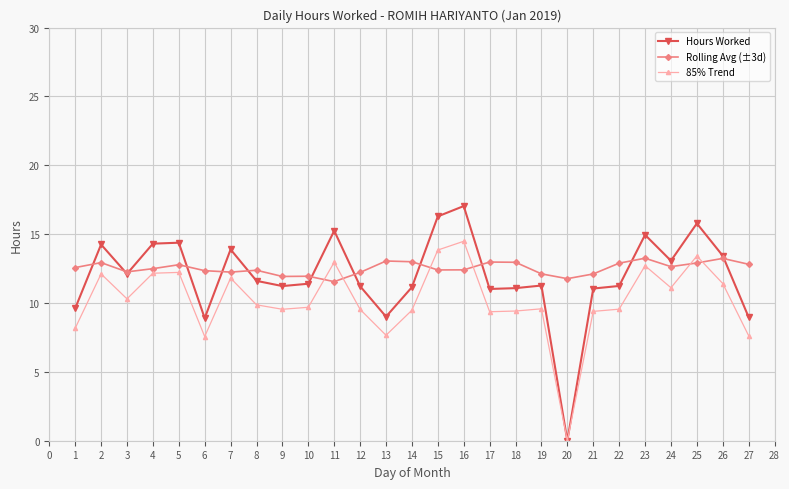

Rank the series by their maximum value, from lowest to highest.

Rolling Avg (±3d), 85% Trend, Hours Worked